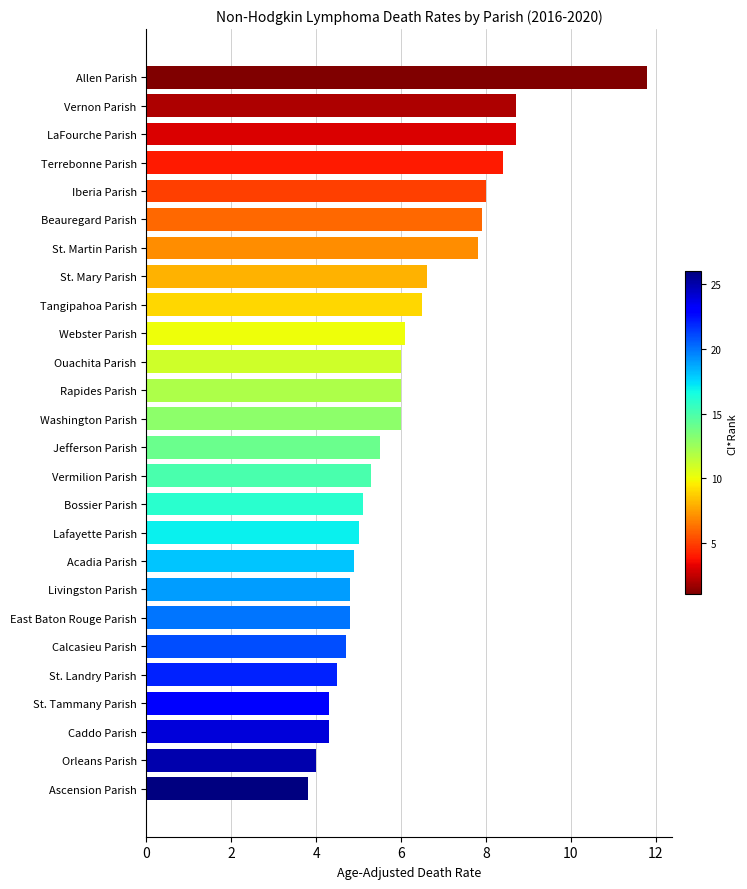

What is the greatest value displayed?

11.8